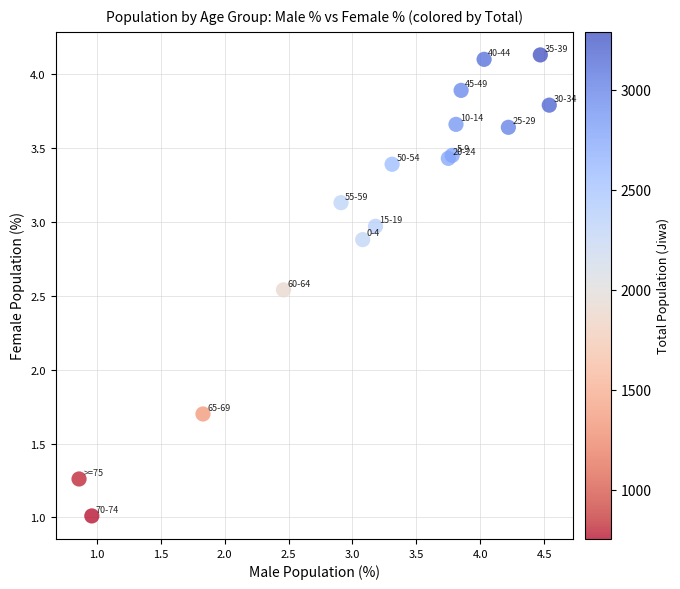

What Y value in the scatter plot is closest to 2?

1.7